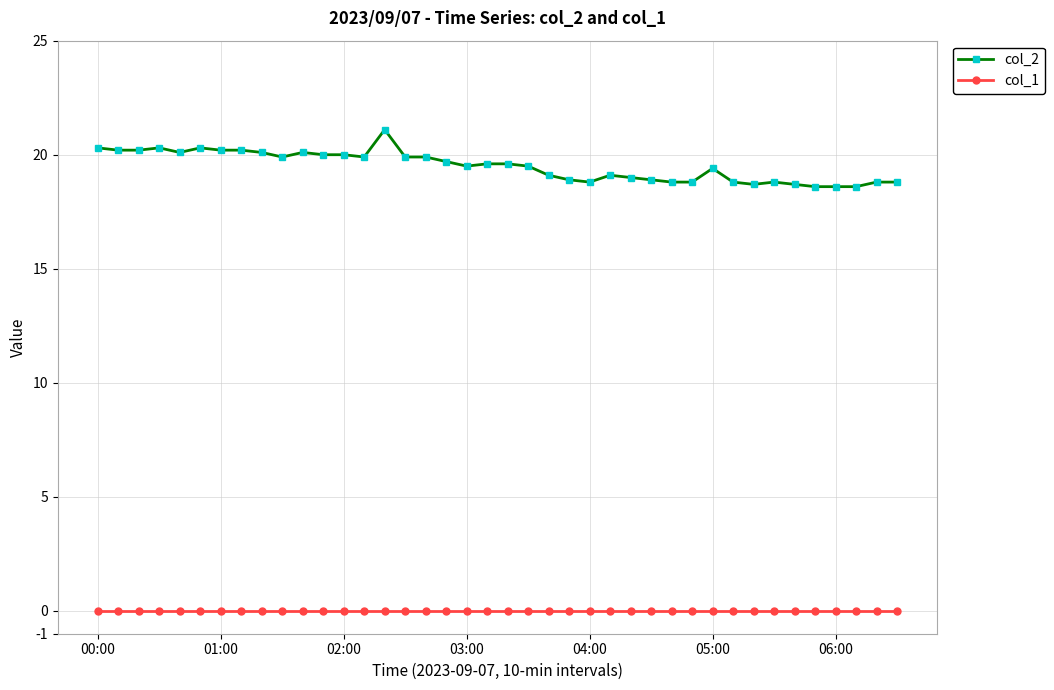

What is the sum of all col_2 values?

779.8